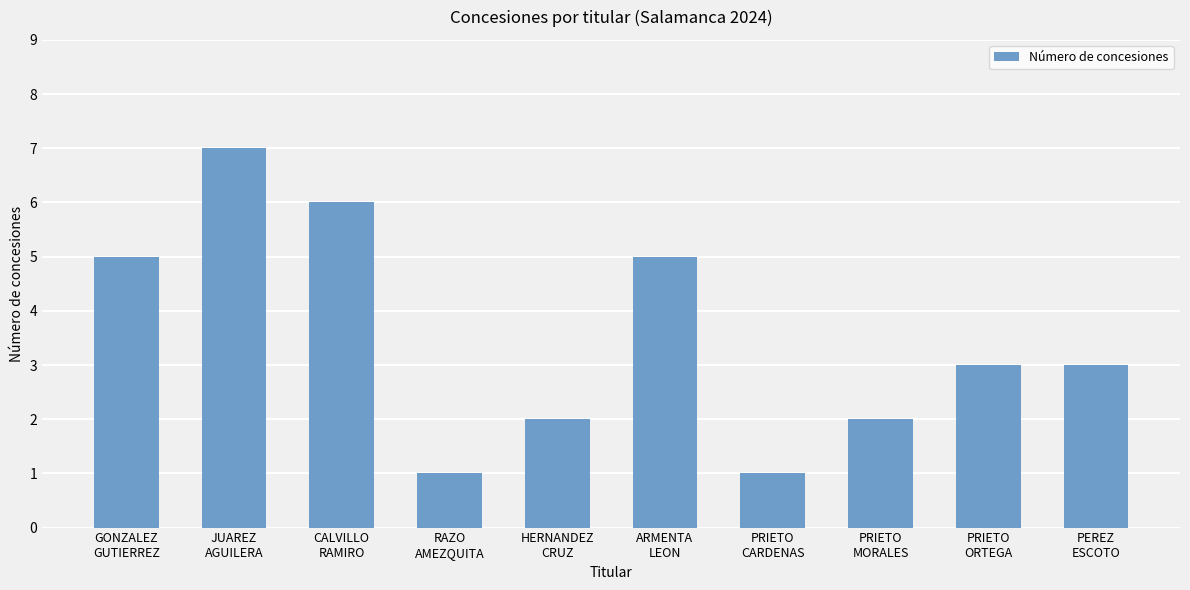

Read the value at PRIETO
ORTEGA.

3